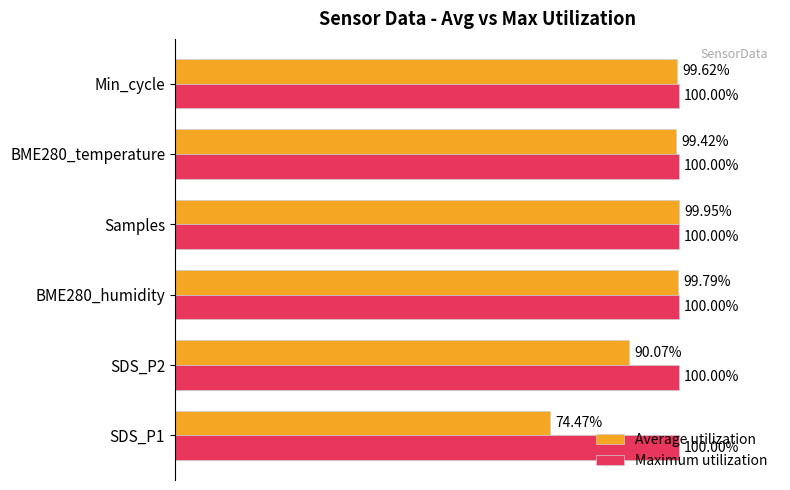

Which series has the largest total across all categories?

Maximum utilization